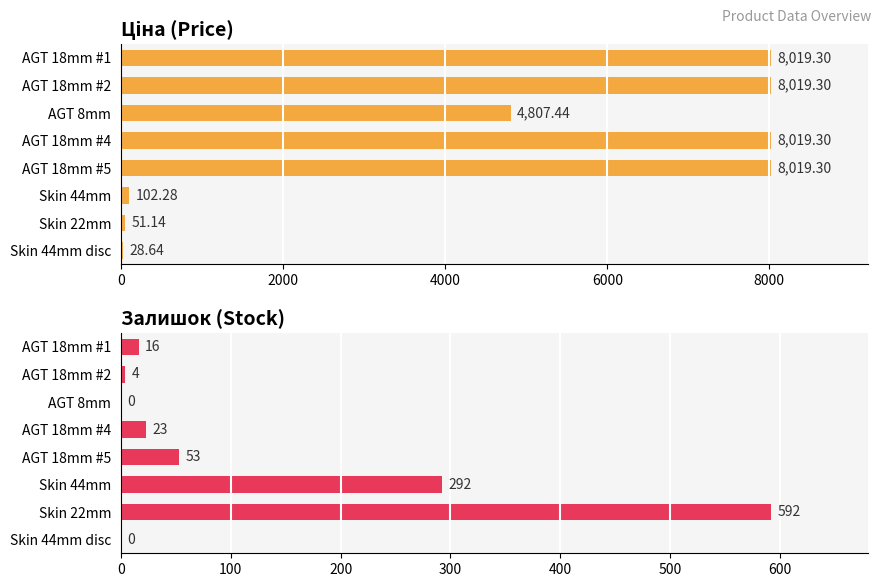

At how many categories does at least one series exceed 5852?

4